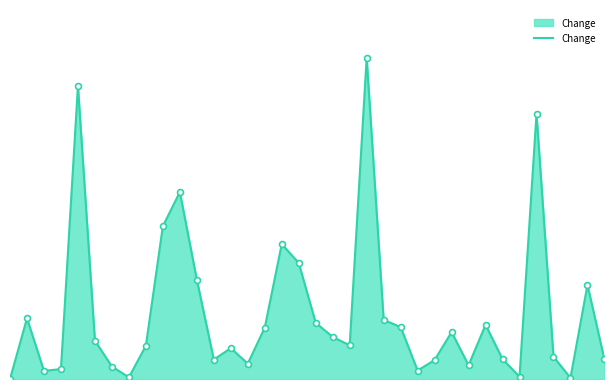

Is this an area chart (filled region under the line)?

Yes